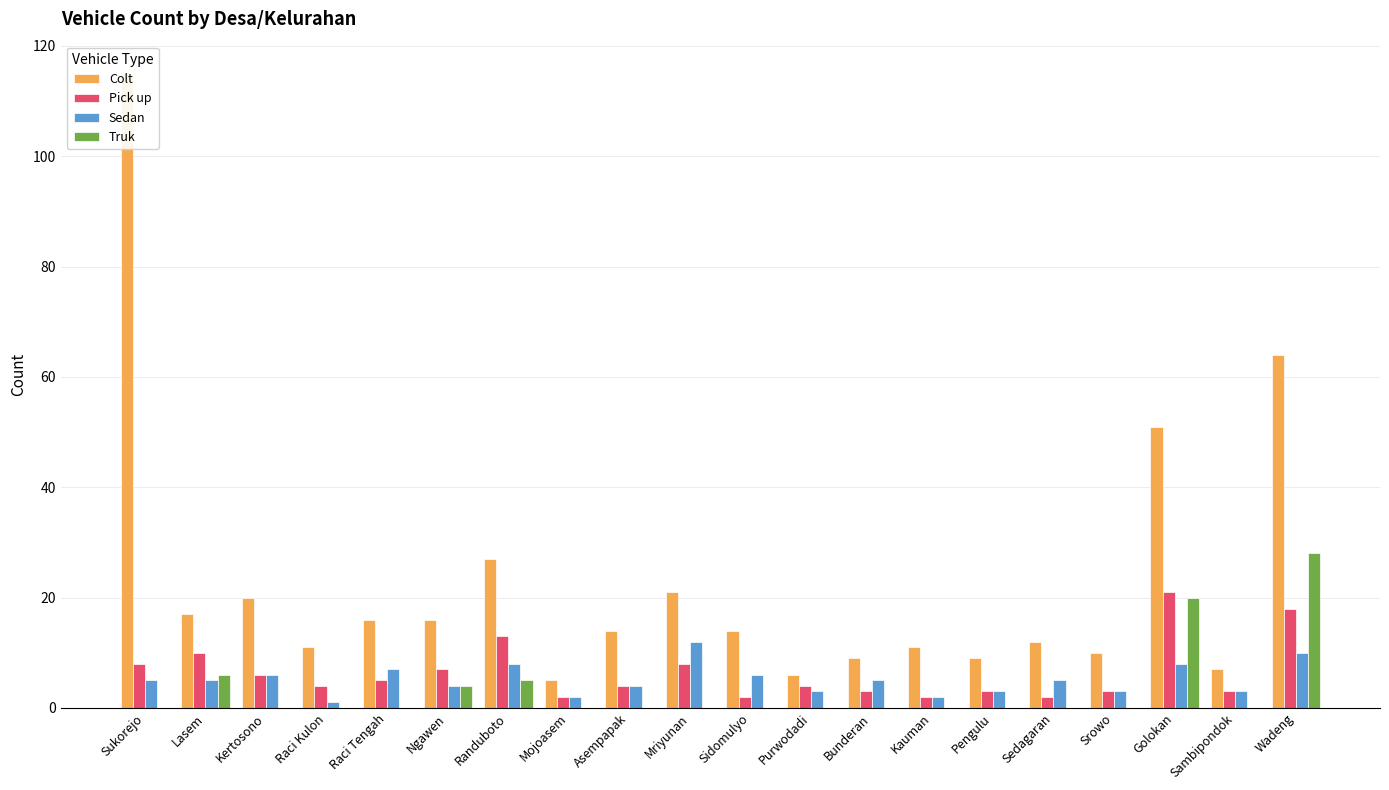

Reading left to right, what are all the values shown in this chart?

Colt: 115	17	20	11	16	16	27	5	14	21	14	6	9	11	9	12	10	51	7	64
Pick up: 8	10	6	4	5	7	13	2	4	8	2	4	3	2	3	2	3	21	3	18
Sedan: 5	5	6	1	7	4	8	2	4	12	6	3	5	2	3	5	3	8	3	10
Truk: 0	6	0	0	0	4	5	0	0	0	0	0	0	0	0	0	0	20	0	28